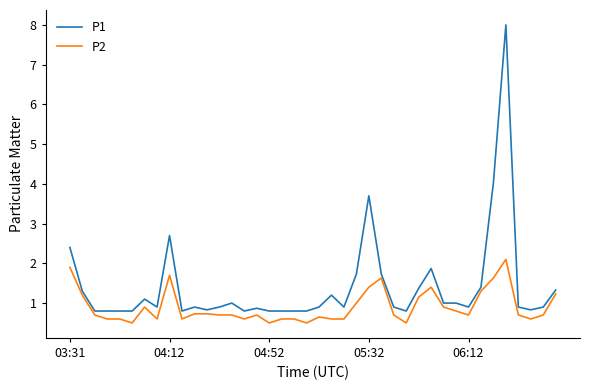

Which series has the largest range (max minus min)?

P1